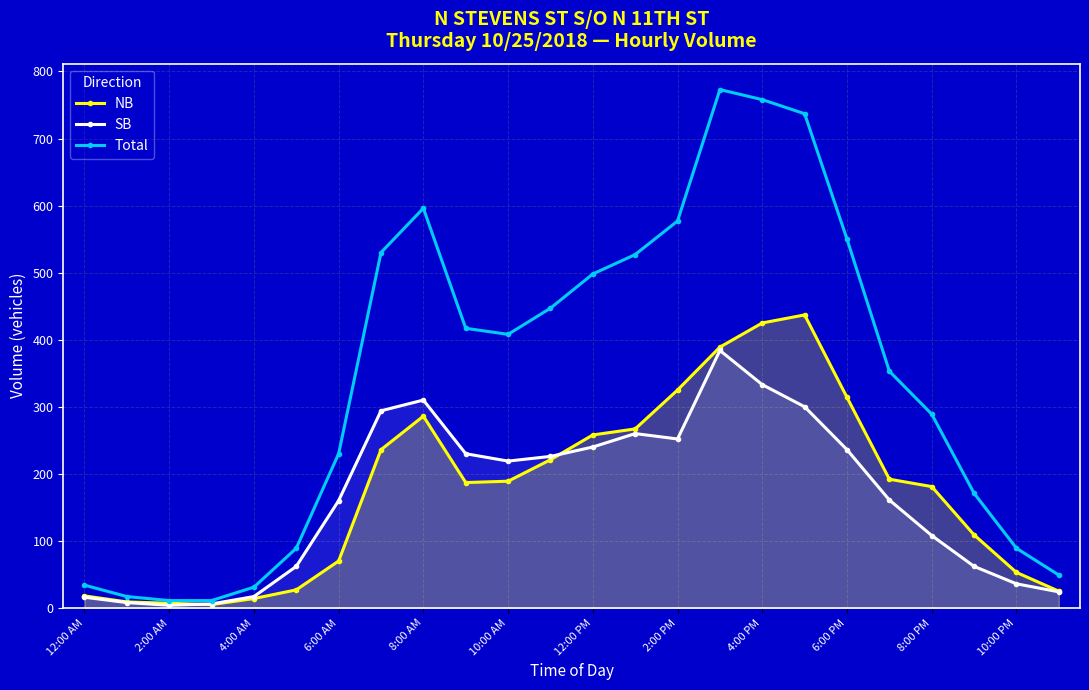

How many categories are shown in the chart?

24